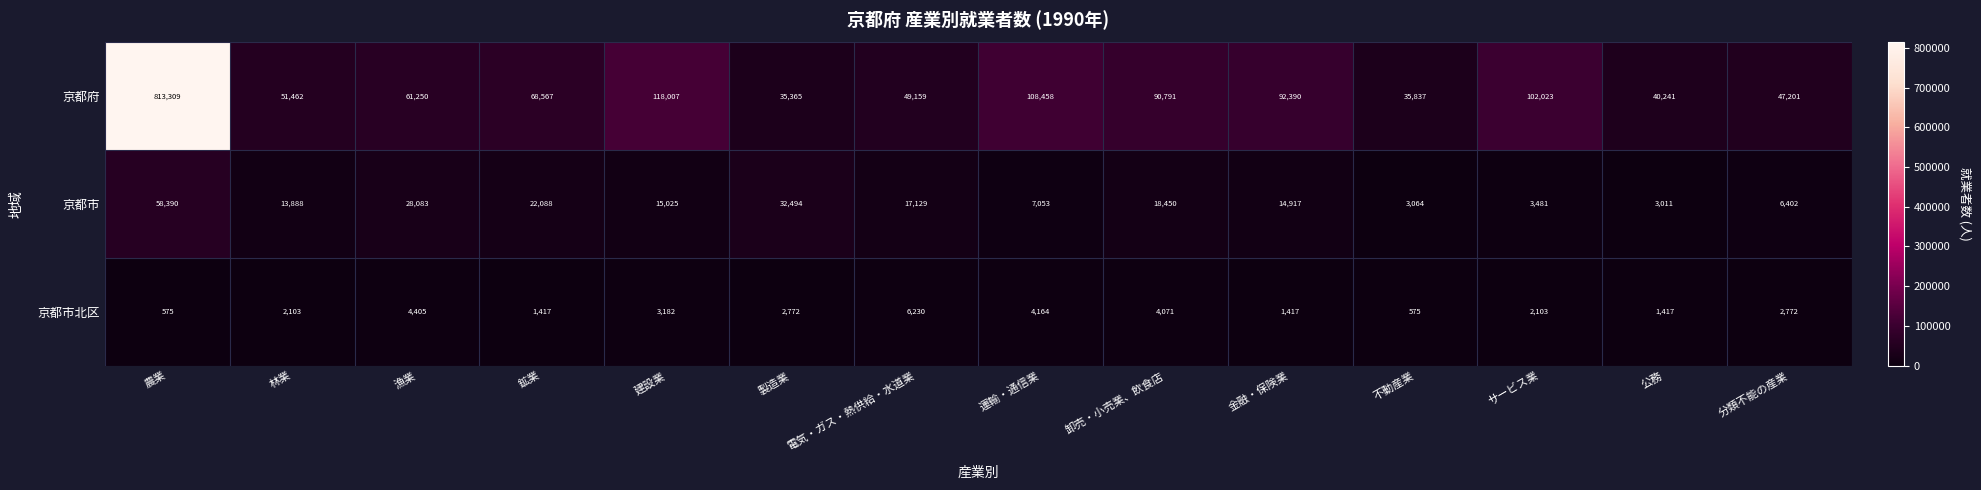

True or false: 京都府 has a value of 92390 at 金融・保険業.

True